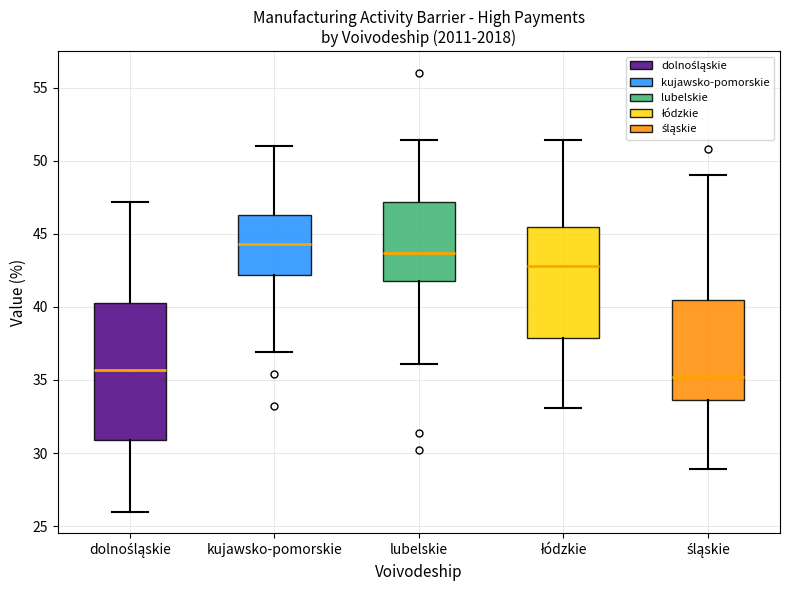

Comparing the boxes themselves (not the whiskers), which one is the tallest?

dolnośląskie